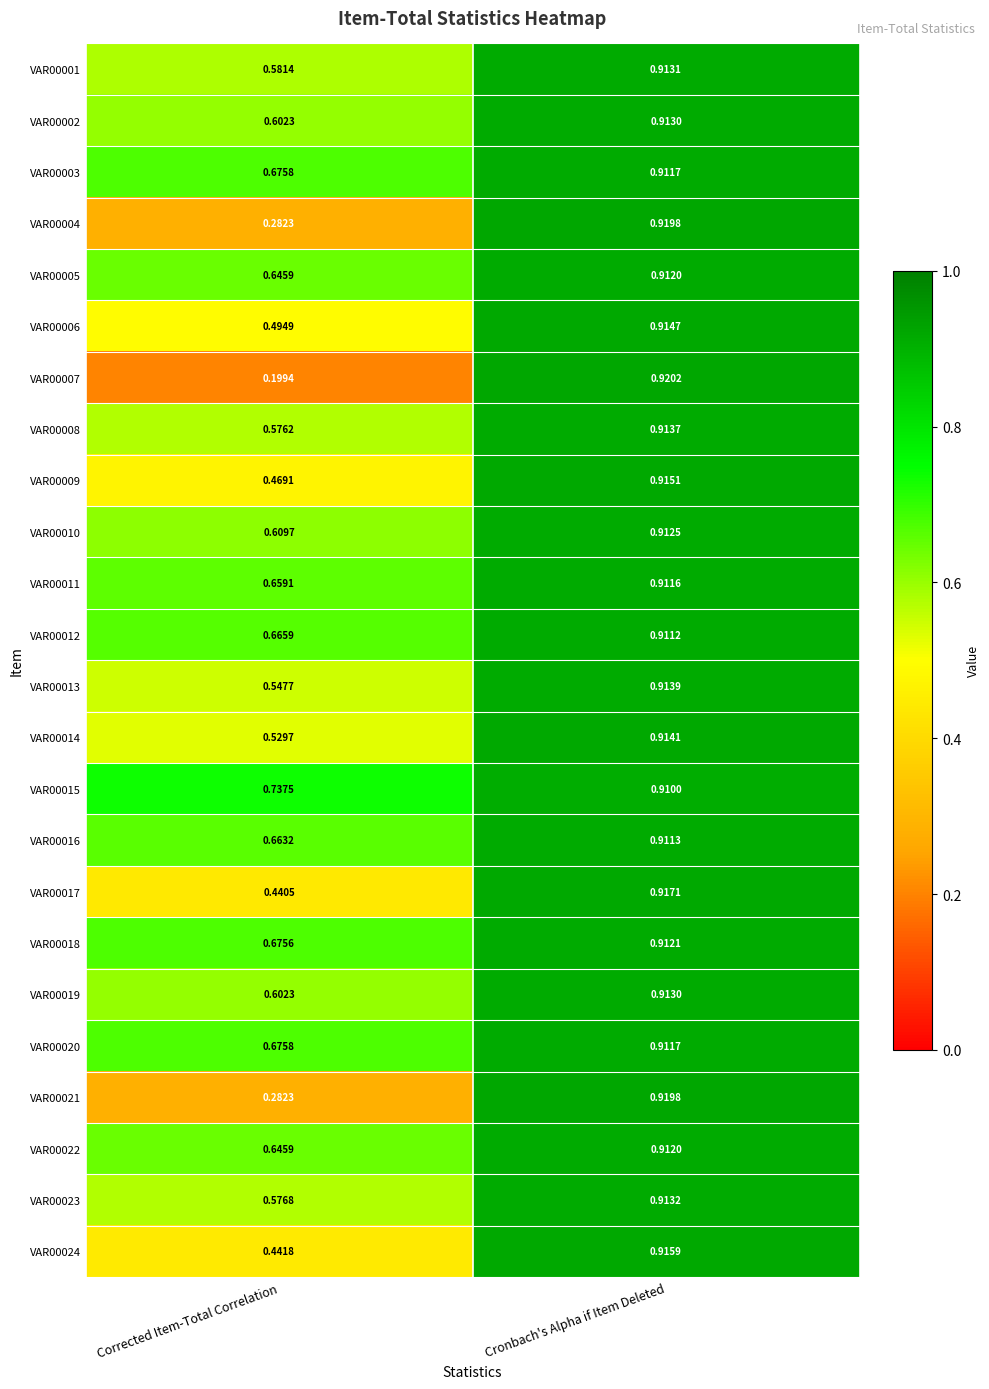

At which category is the sum across all series the highest?

Cronbach's Alpha if Item Deleted